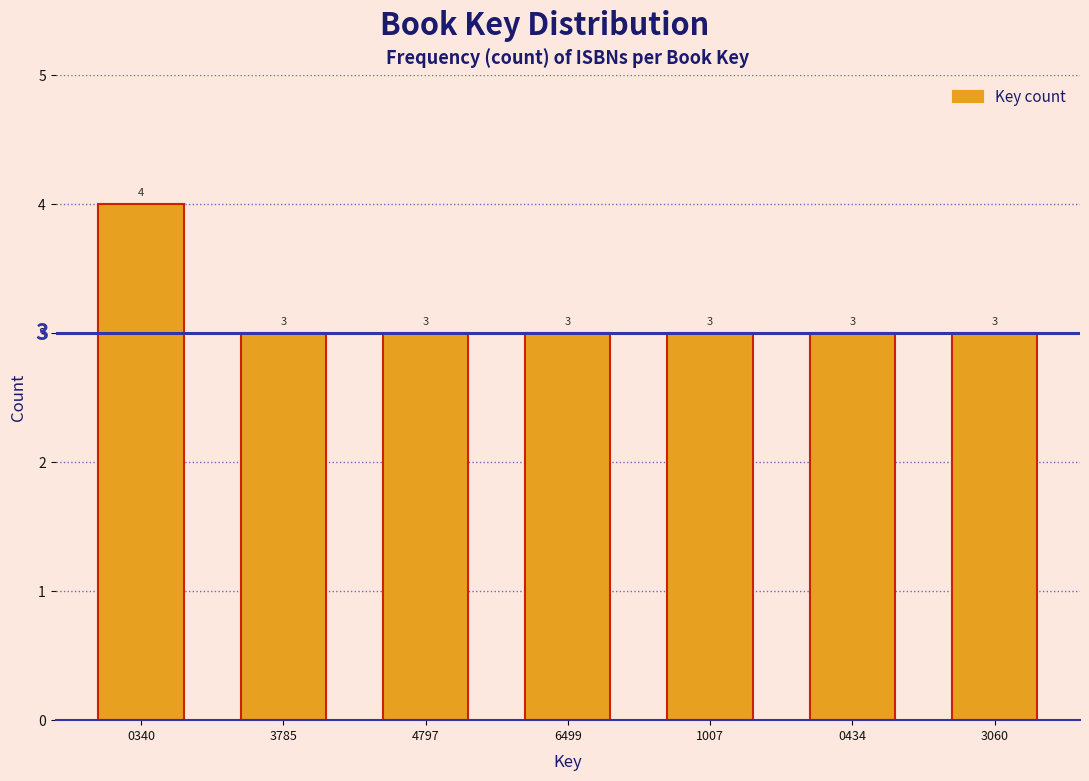

Reading left to right, extract all data points from this chart.

0340=4	3785=3	4797=3	6499=3	1007=3	0434=3	3060=3